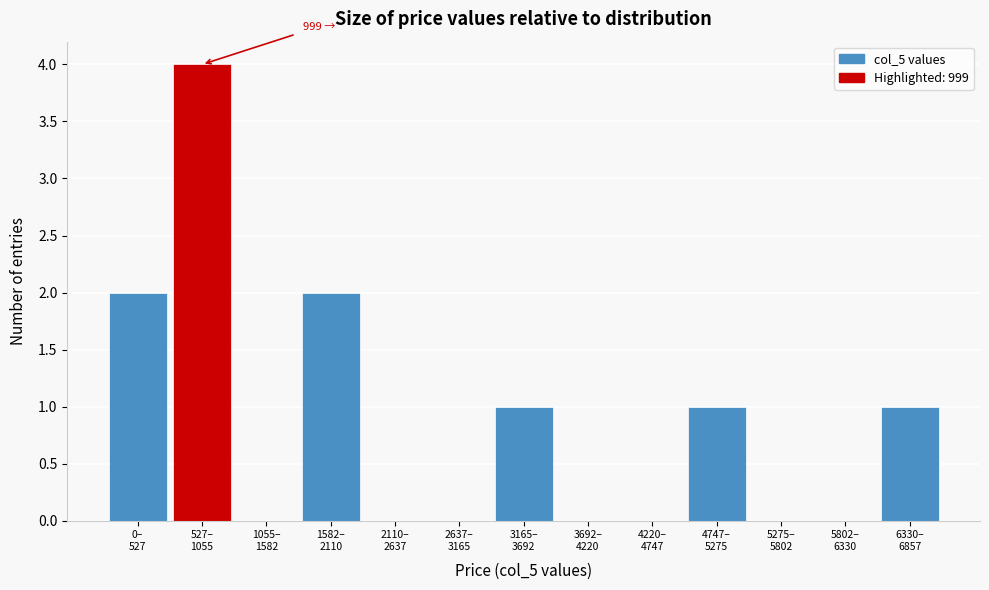

What is the maximum value shown in the chart?

4